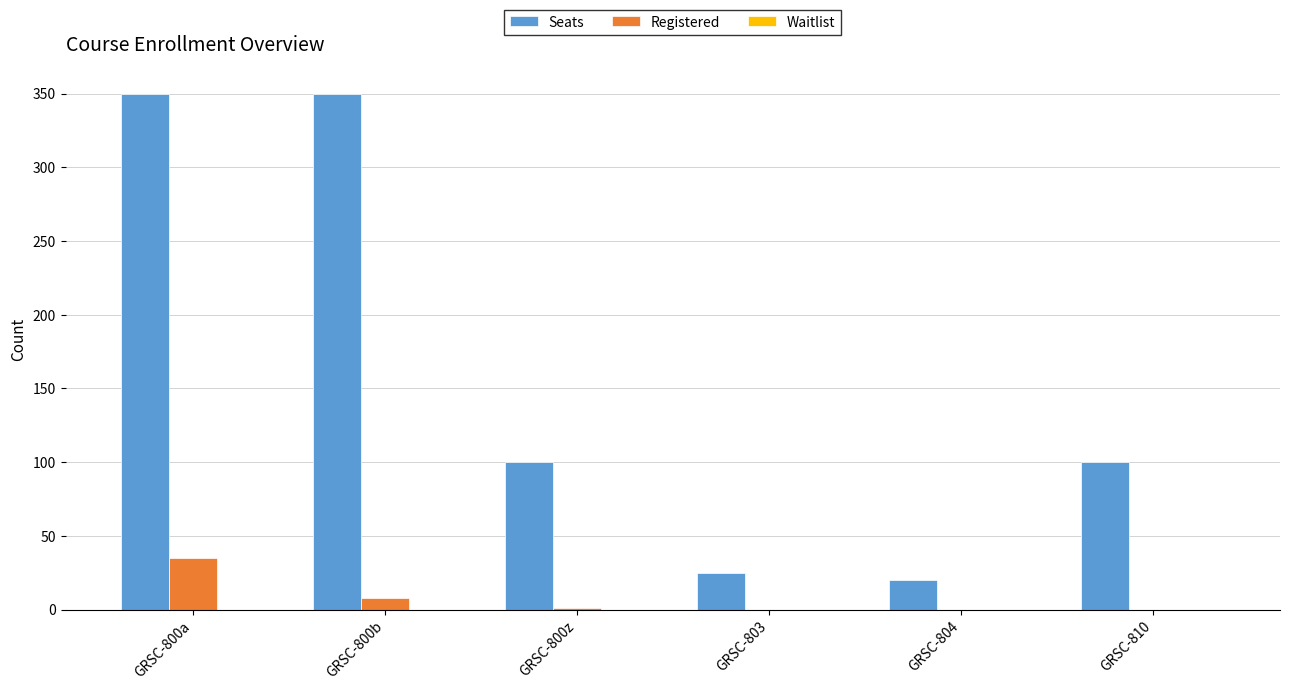

What is the approximate value of Registered at GRSC-800b?

8